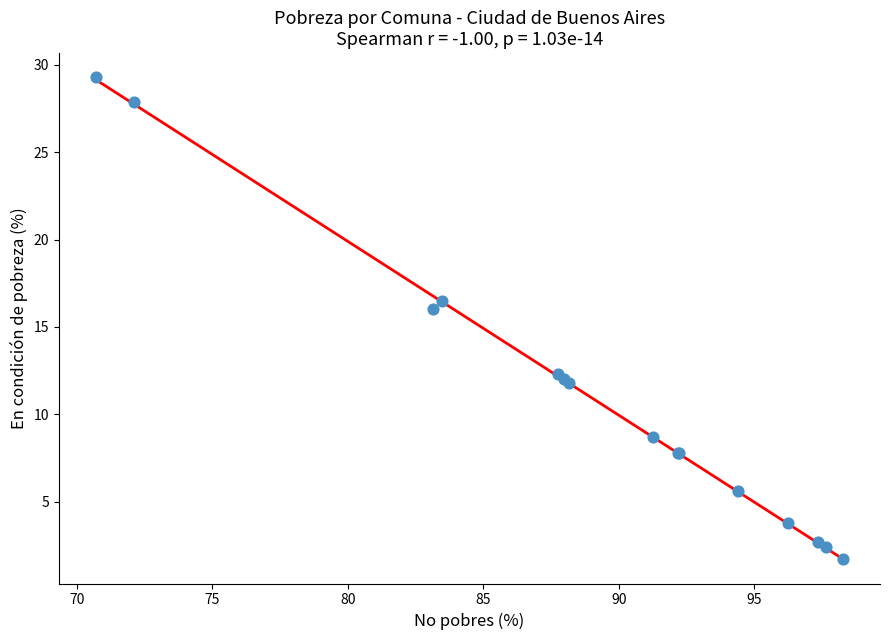

What Y value in the scatter plot is closest to 15?

16.0